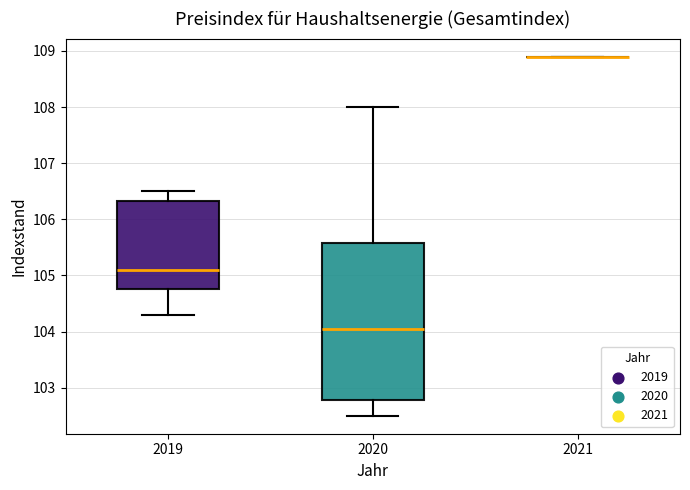

Reading left to right, read every box against the y-axis: the position of its median line, the range the box covers, and the ends of its whiskers. The values are not printed on the chart, so give them approximately, as read against the axis.

2019: median 105.1, box 104.8 to 106.3, whiskers 104.3 to 106.5
2020: median 104.1, box 102.8 to 105.6, whiskers 102.5 to 108.0
2021: box collapsed to a line at 108.9, whiskers 108.9 to 108.9